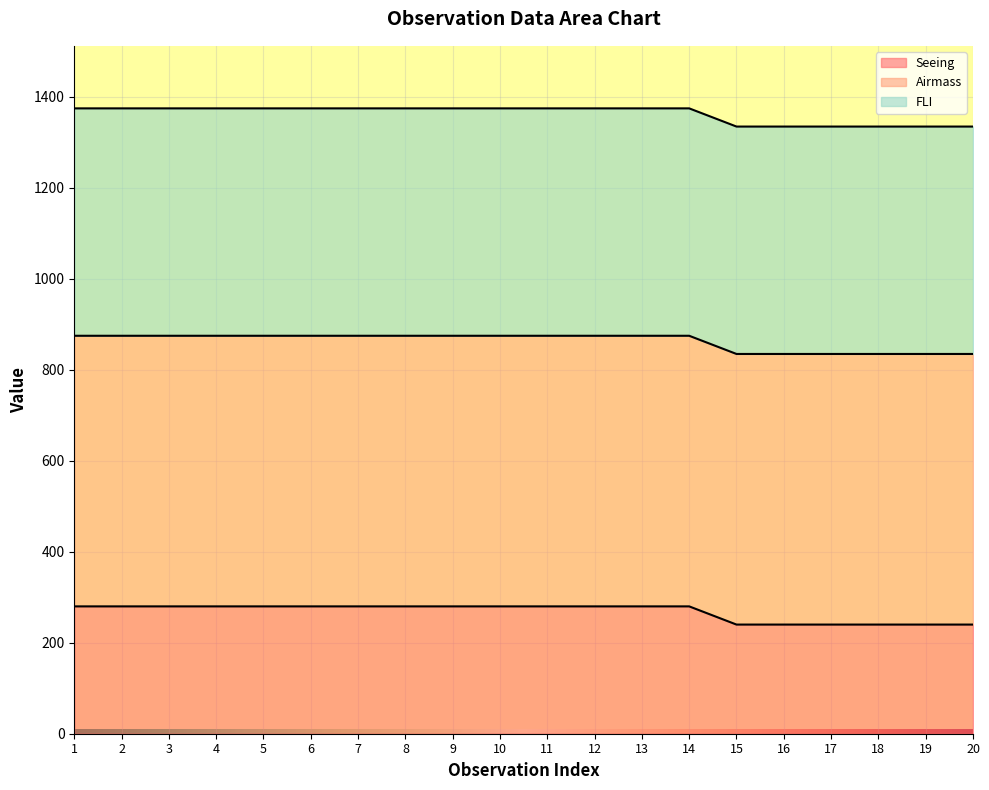

What are all the series names shown in the legend?

Seeing, Airmass, FLI